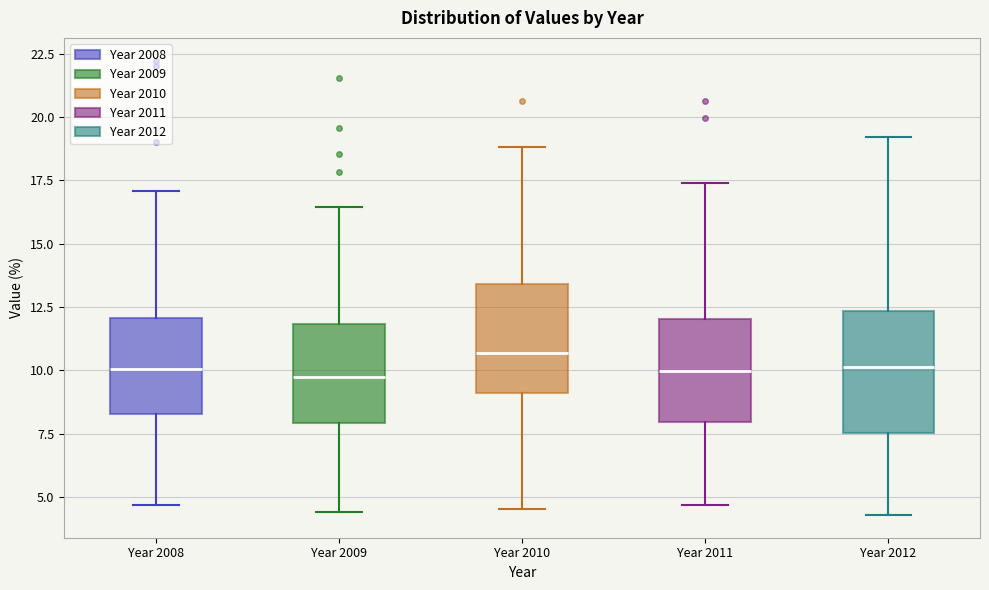

Reading left to right, transcribe this box plot: for each box, give where its median line is, the range the box spans, and where its two whiskers end, as read against the y-axis. The values are not printed on the chart, so give them approximately, as read against the axis.

Year 2008: median 10.0, box 8.5 to 12.0, whiskers 4.5 to 17.0
Year 2009: median 9.5, box 8.0 to 12.0, whiskers 4.5 to 16.5
Year 2010: median 10.5, box 9.0 to 13.5, whiskers 4.5 to 19.0
Year 2011: median 10.0, box 8.0 to 12.0, whiskers 4.5 to 17.5
Year 2012: median 10.0, box 7.5 to 12.5, whiskers 4.5 to 19.0